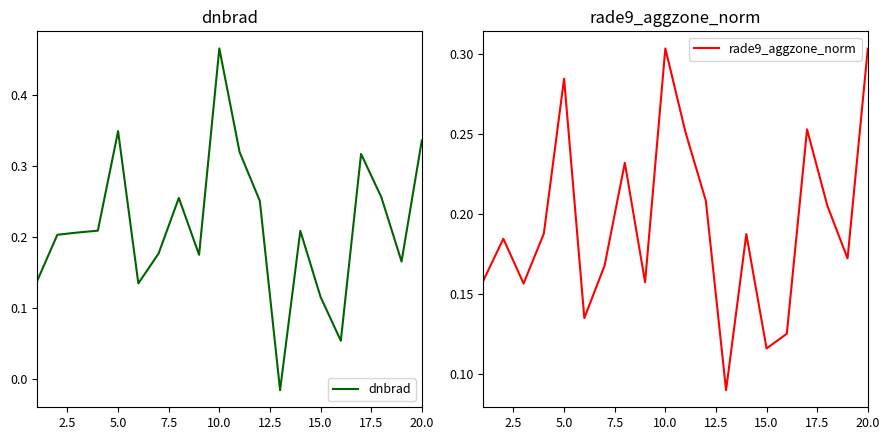

What is the greatest value displayed?

0.5